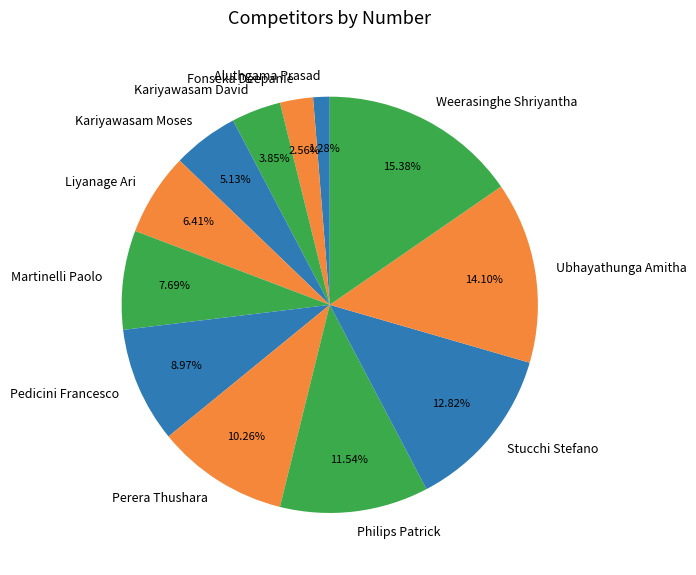

Which category has the biggest portion of the pie?

Weerasinghe Shriyantha